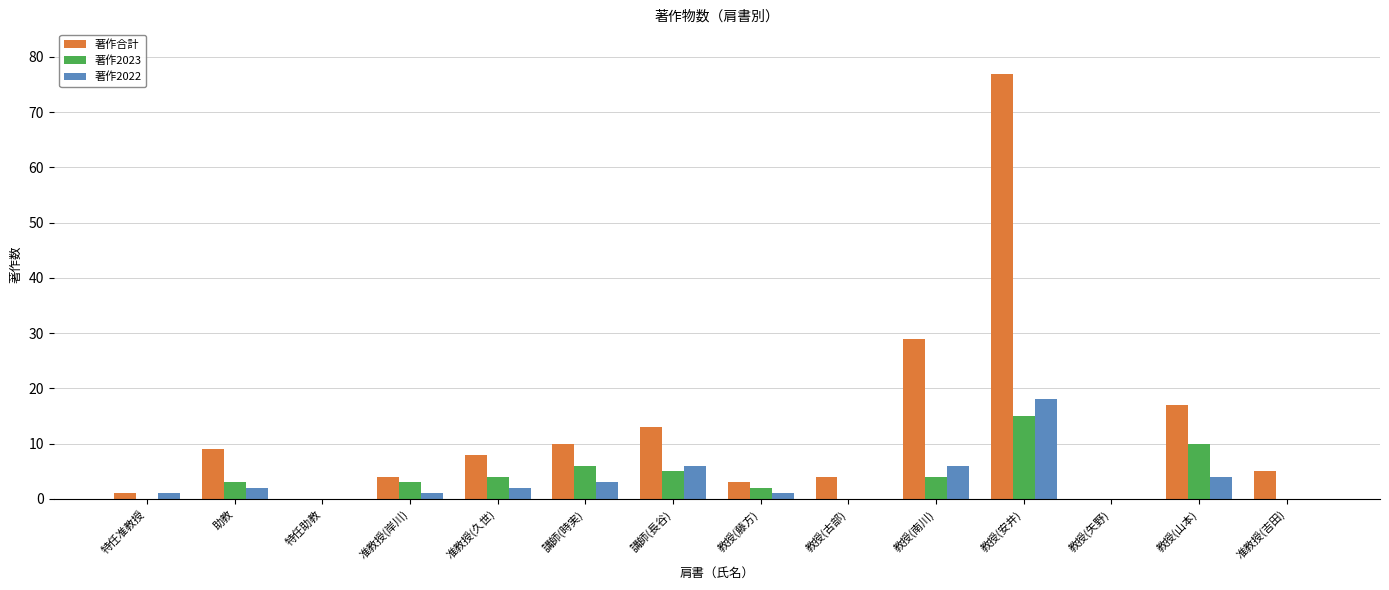

Are the bars horizontal?

No